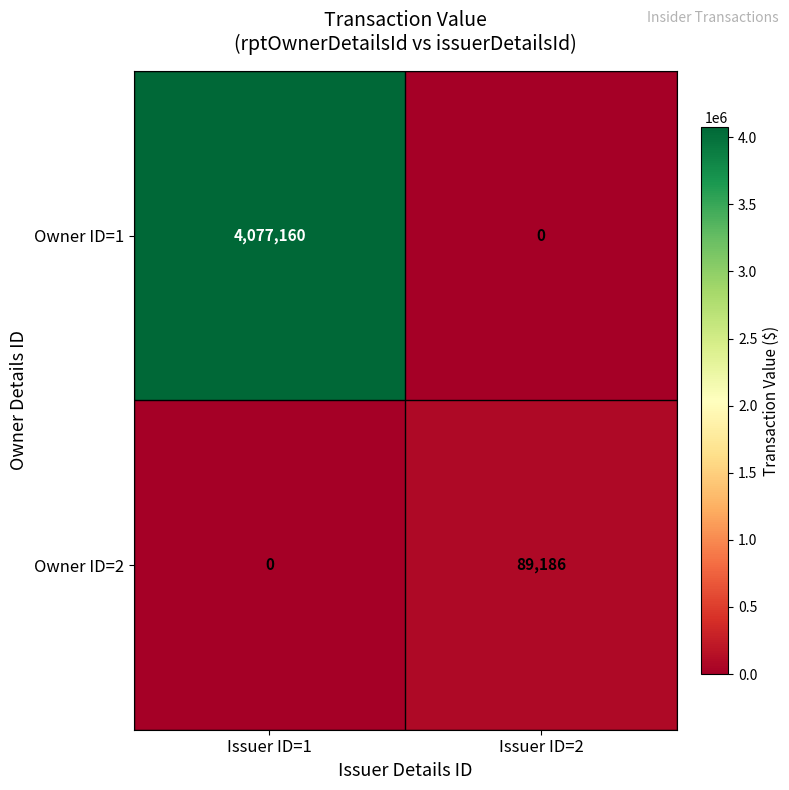

Which label corresponds to the largest value in the chart?

Issuer ID=1